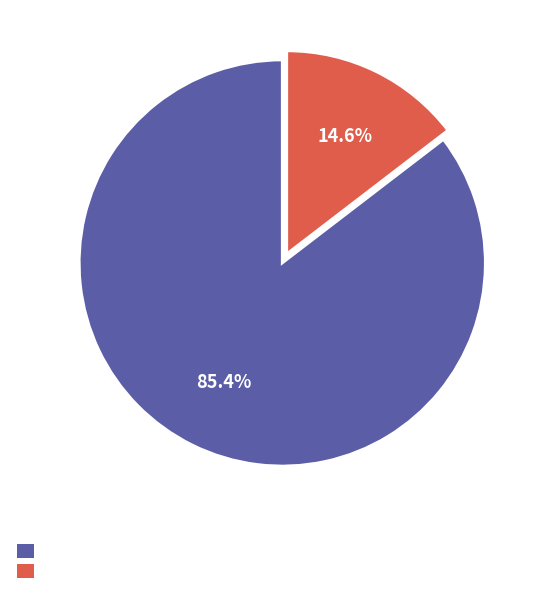

Does any single category account for the majority?

Yes